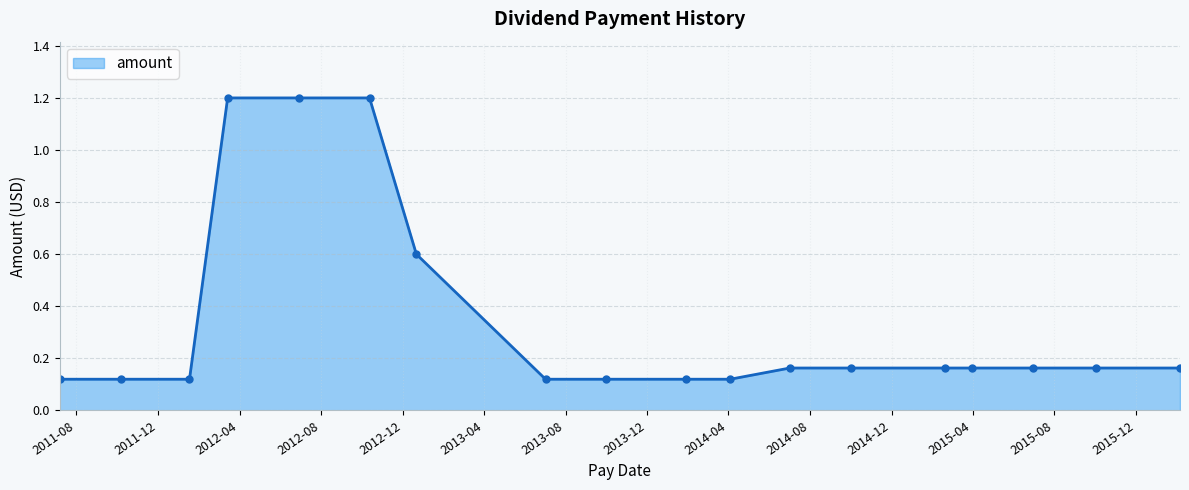

Count the values in the range 0 to 1.

15